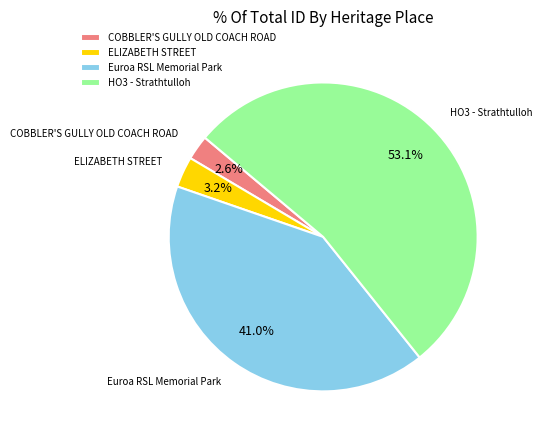

True or false: ELIZABETH STREET accounts for 3% of the total.

True